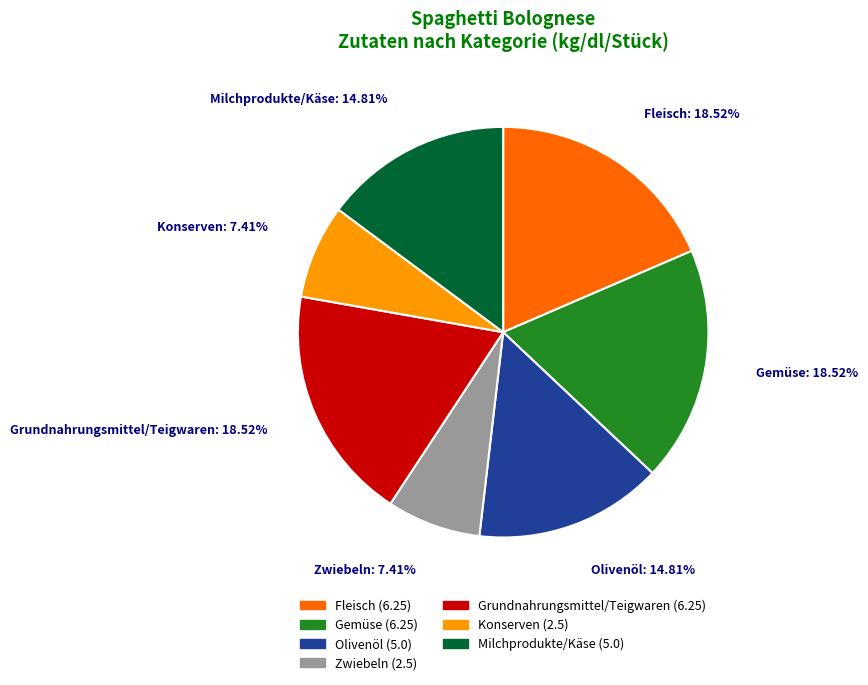

Is it true that Konserven is 1% of the pie?

False